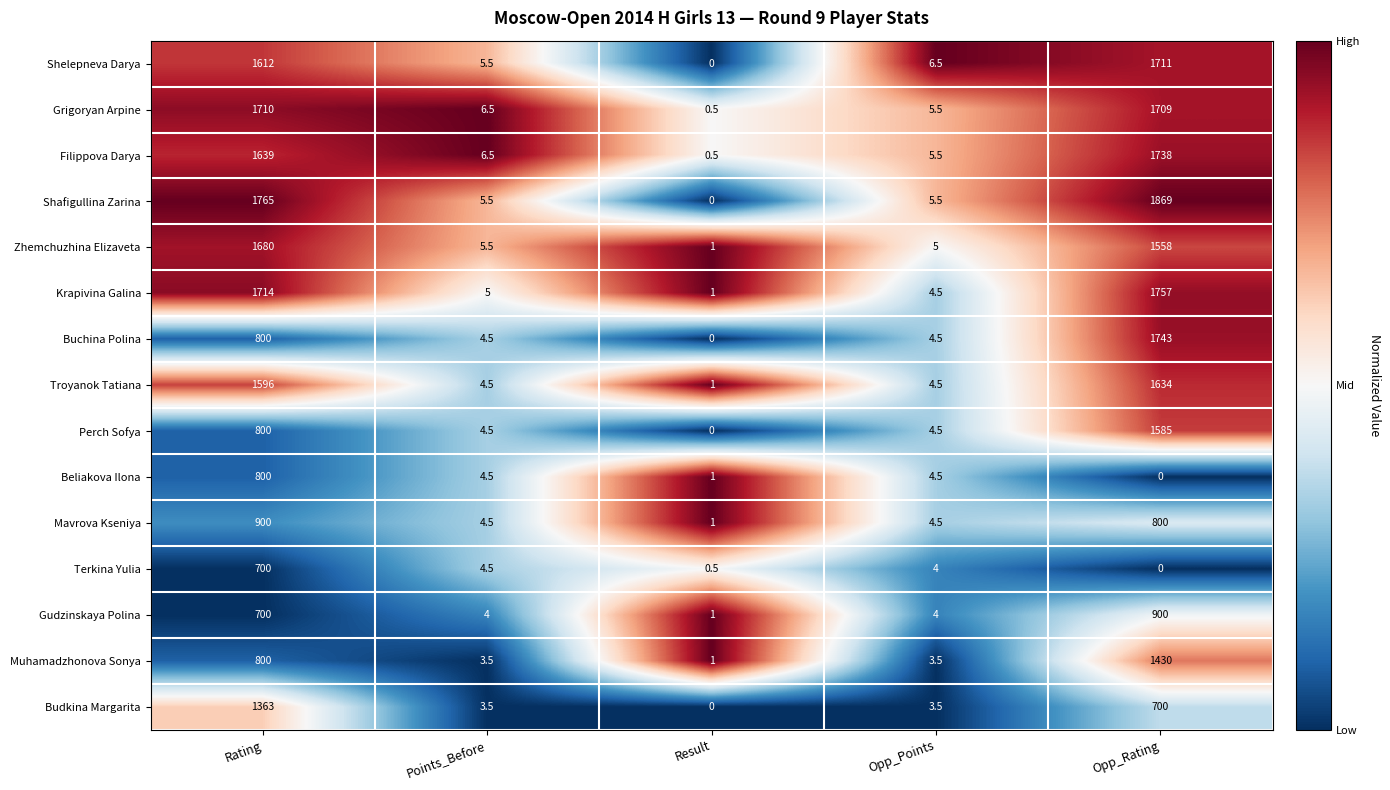

Which series has the largest total across all categories?

Shafigullina Zarina